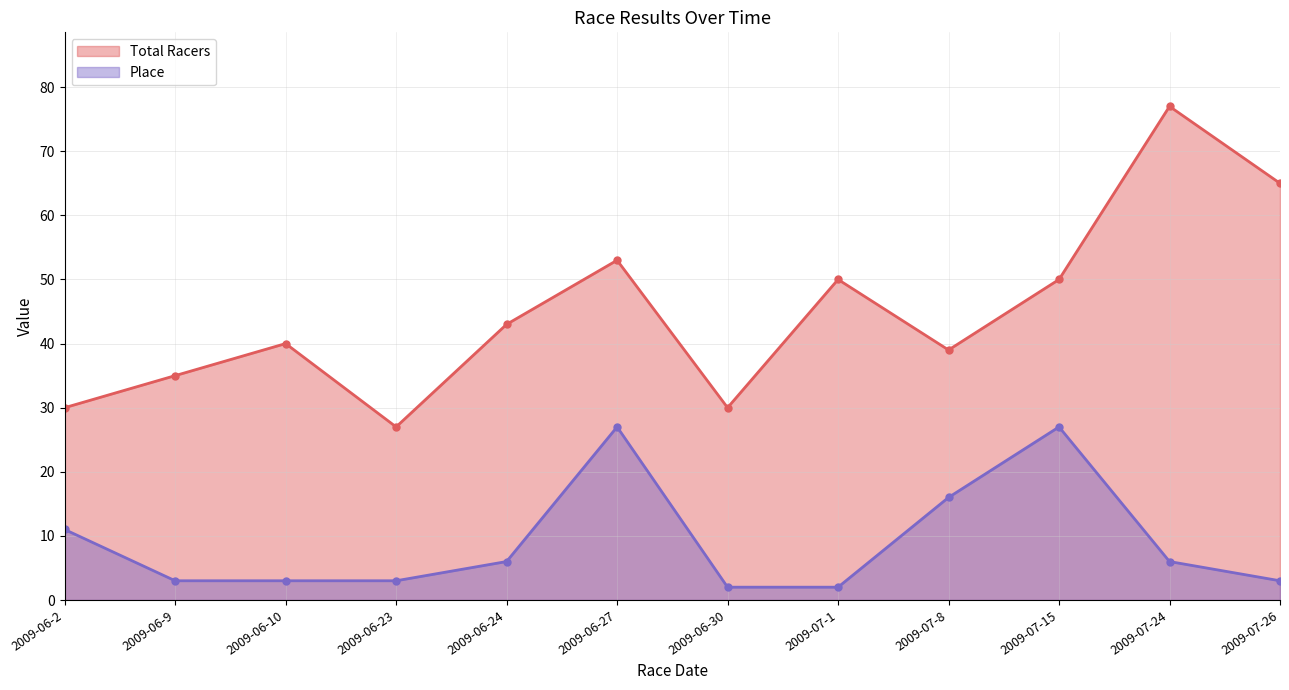

True or false: Total Racers and Place cross at least once.

False